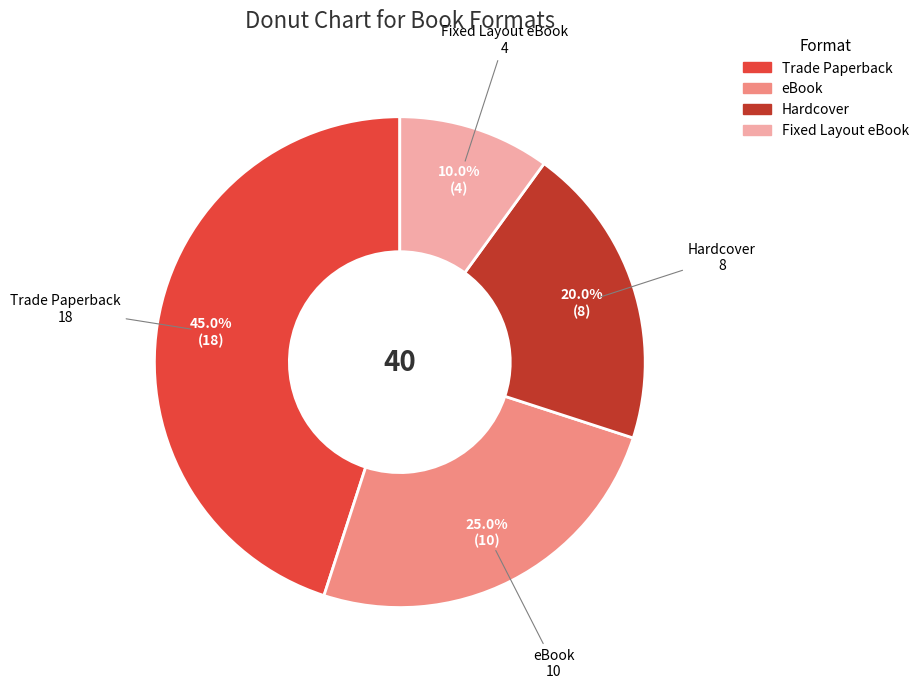

Is it true that eBook is 34% of the pie?

False